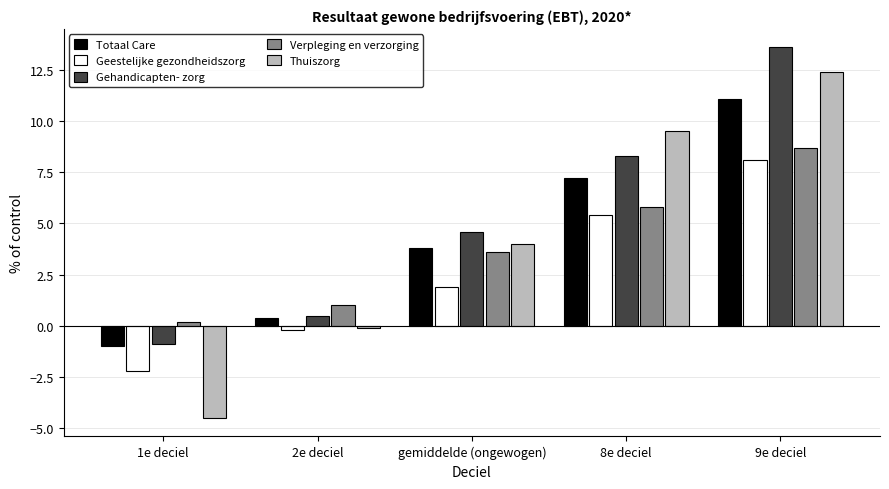

Is it true that Thuiszorg equals -0.1 at 2e deciel?

True